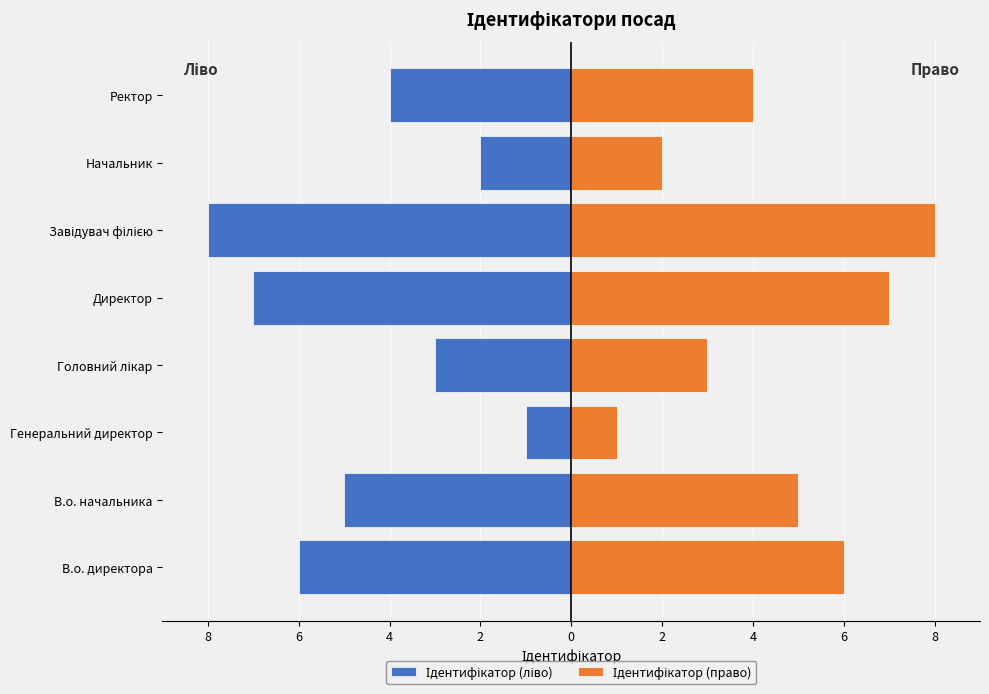

What is the approximate value of Ідентифікатор (ліво) at В.о. начальника?

-5